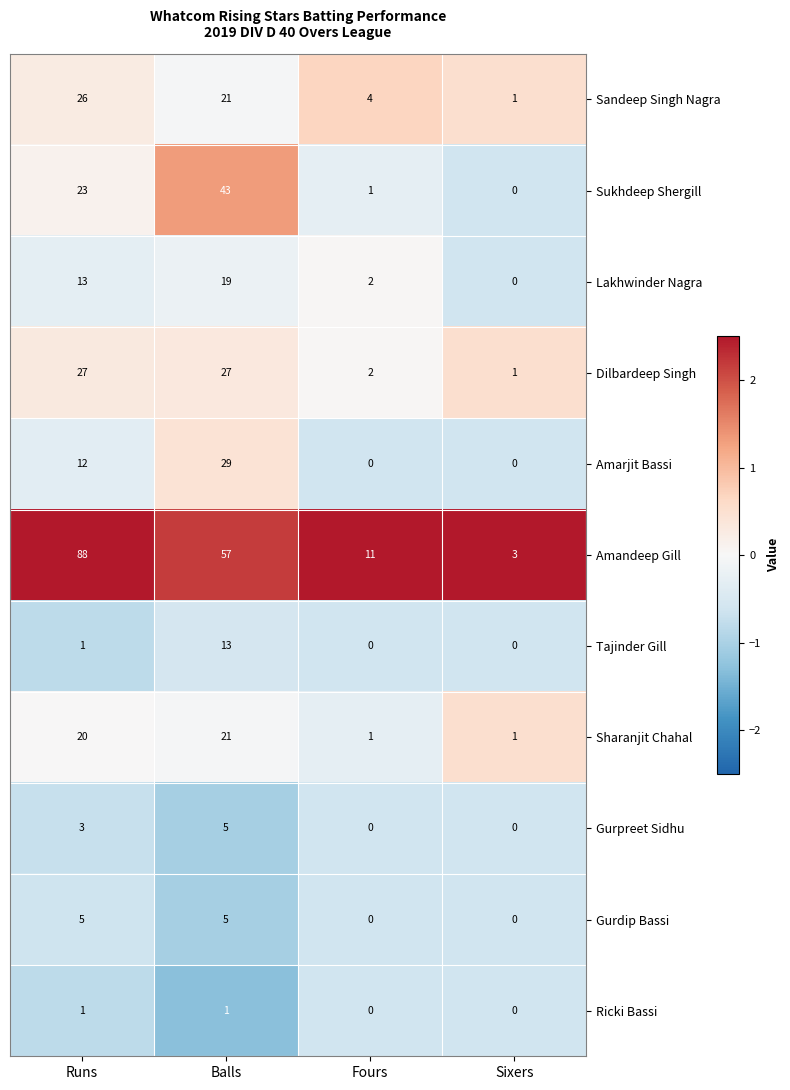

At which category is the sum across all series the highest?

Balls